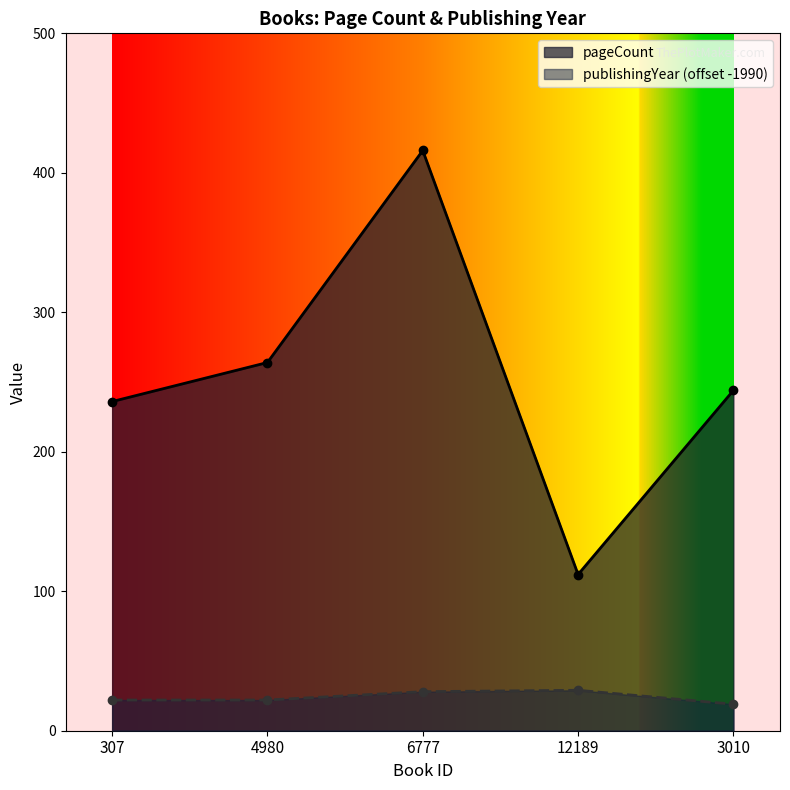

At which label does publishingYear first exceed 22?

6777